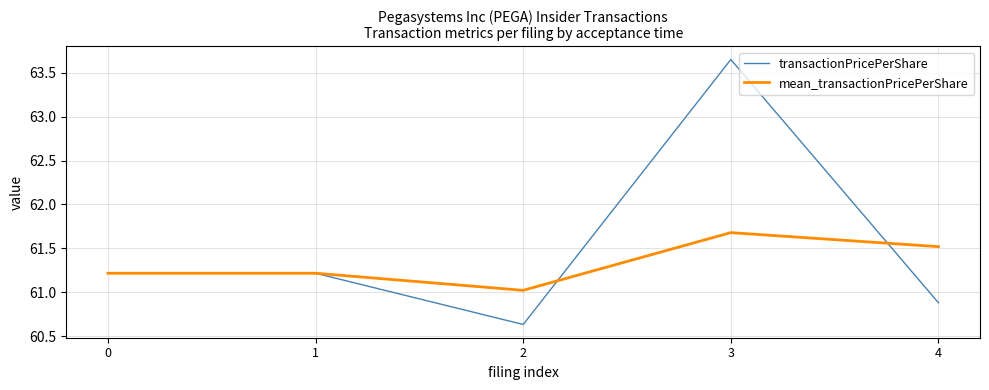

What is the minimum value for mean_transactionPricePerShare?

61.0